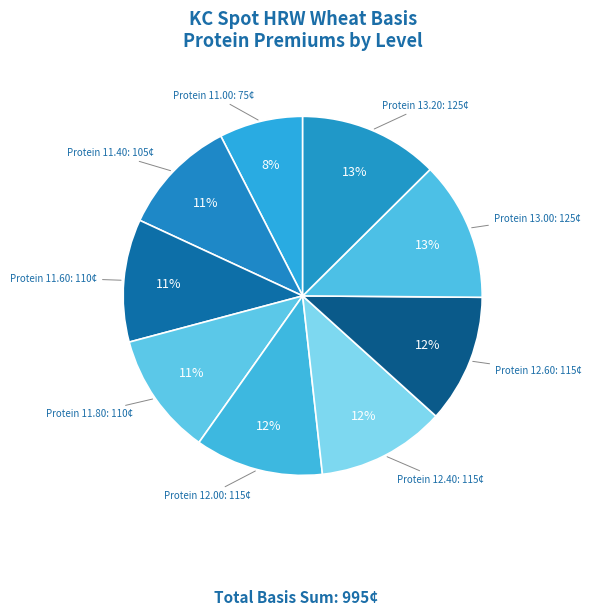

Approximately how many times larger is the value at Protein 12.60 compared to Protein 12.00?

1.0